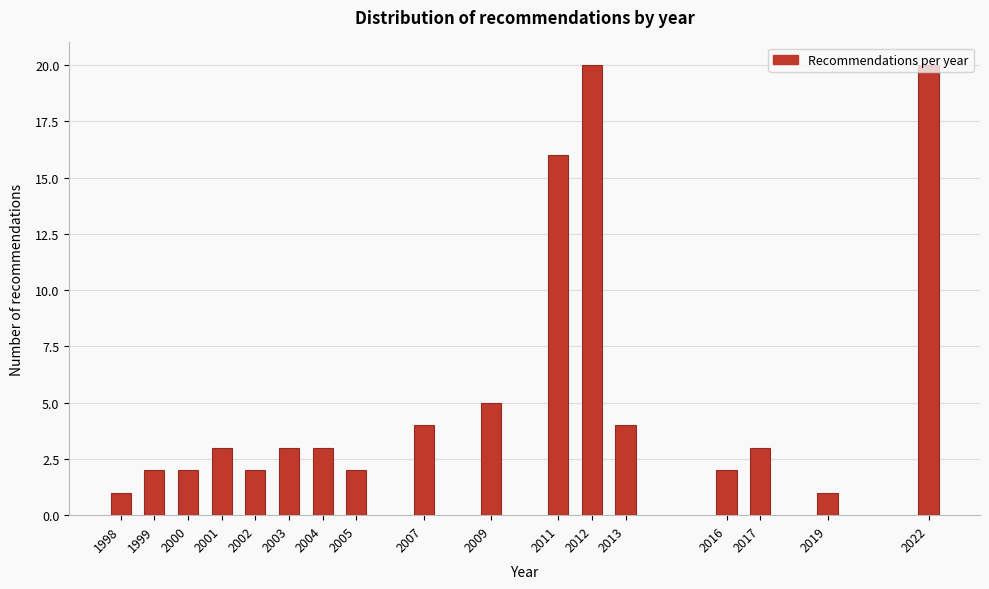

Is it true that the value at 1998 is 1?

True